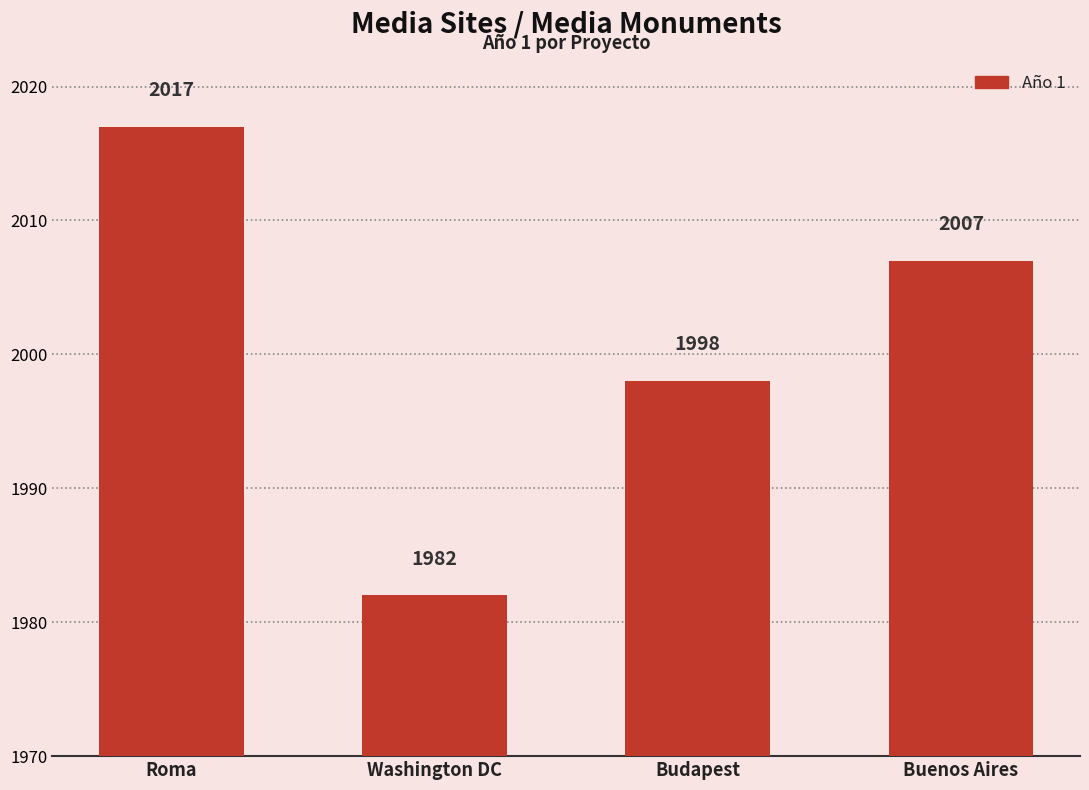

What is the maximum value shown in the chart?

2017